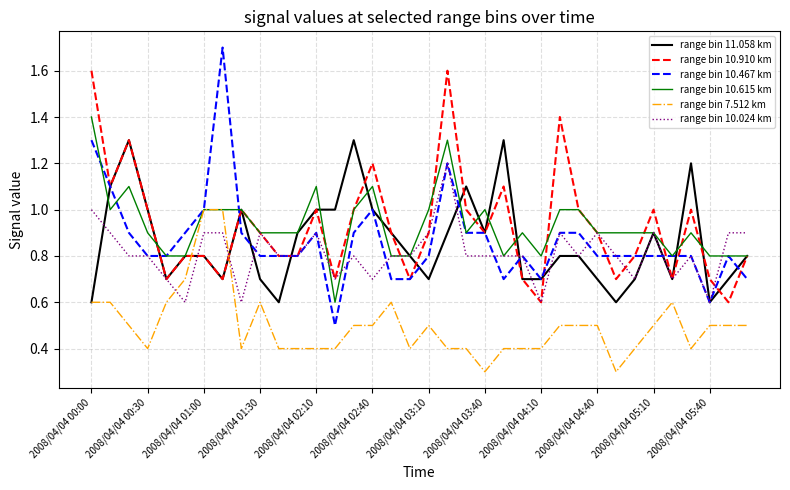

What is the difference between the maximum and minimum values in the range bin 10.467 km series?

1.2